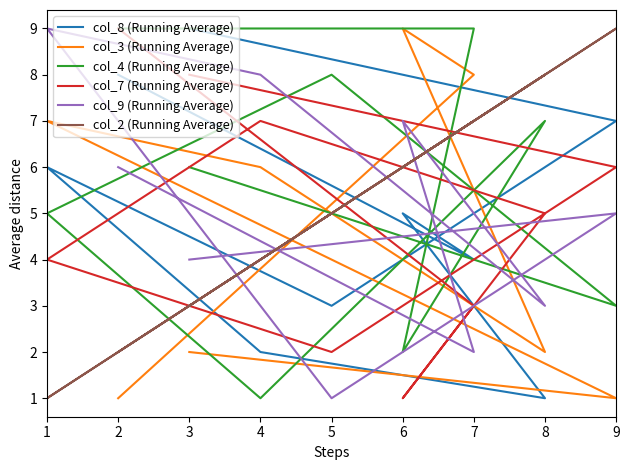

Does the chart display data point markers on the line(s)?

No